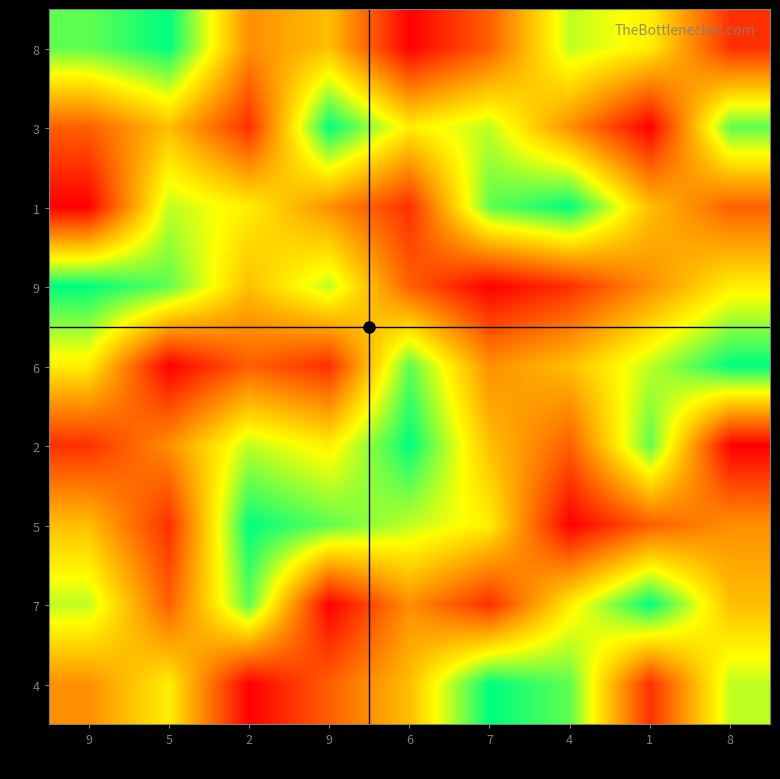

What is the spread (max minus min) of values at 5?

8